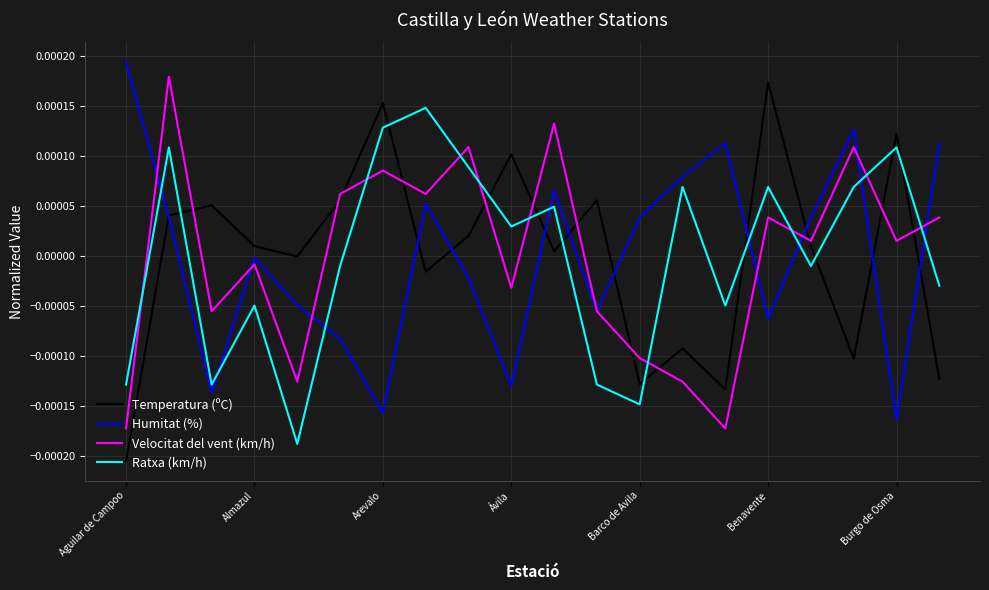

After their last crossing, which series has the higher values: Humitat (%) or Ratxa (km/h)?

Humitat (%)